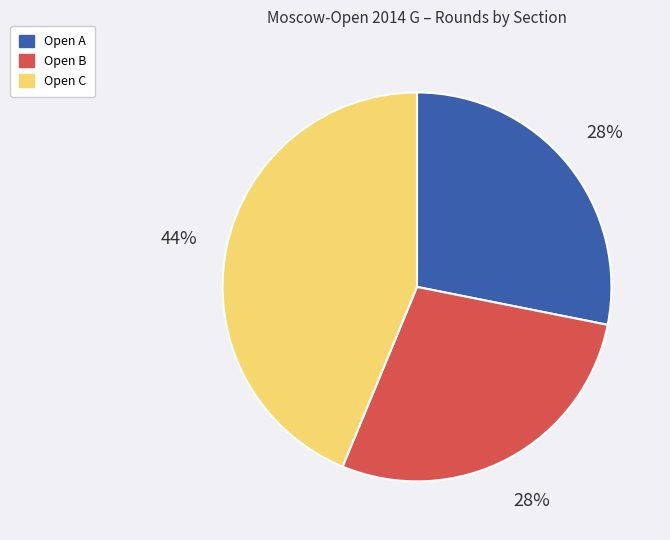

Count the number of slices in the pie.

3